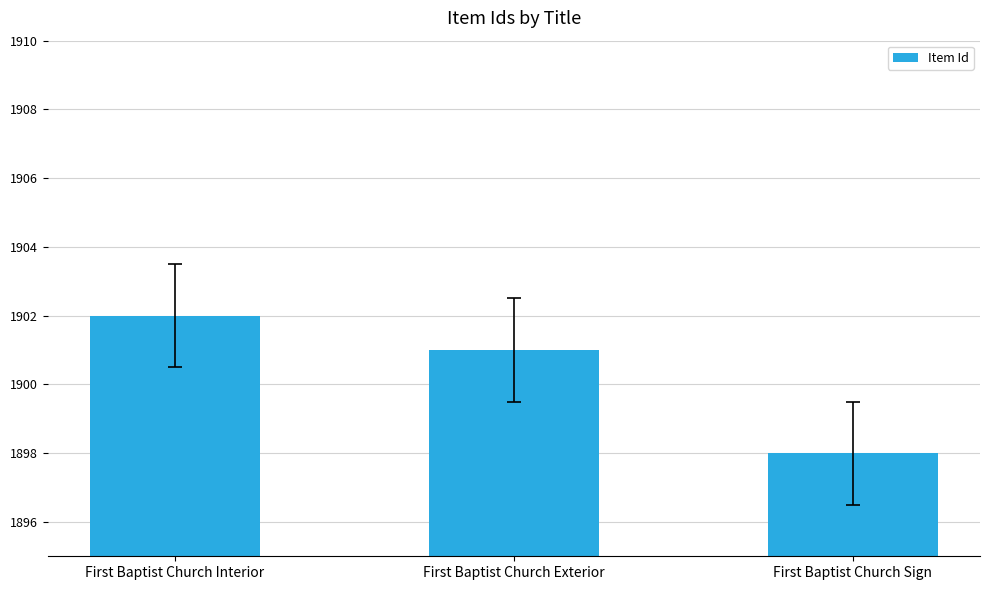

What is the sum of all values?

5701